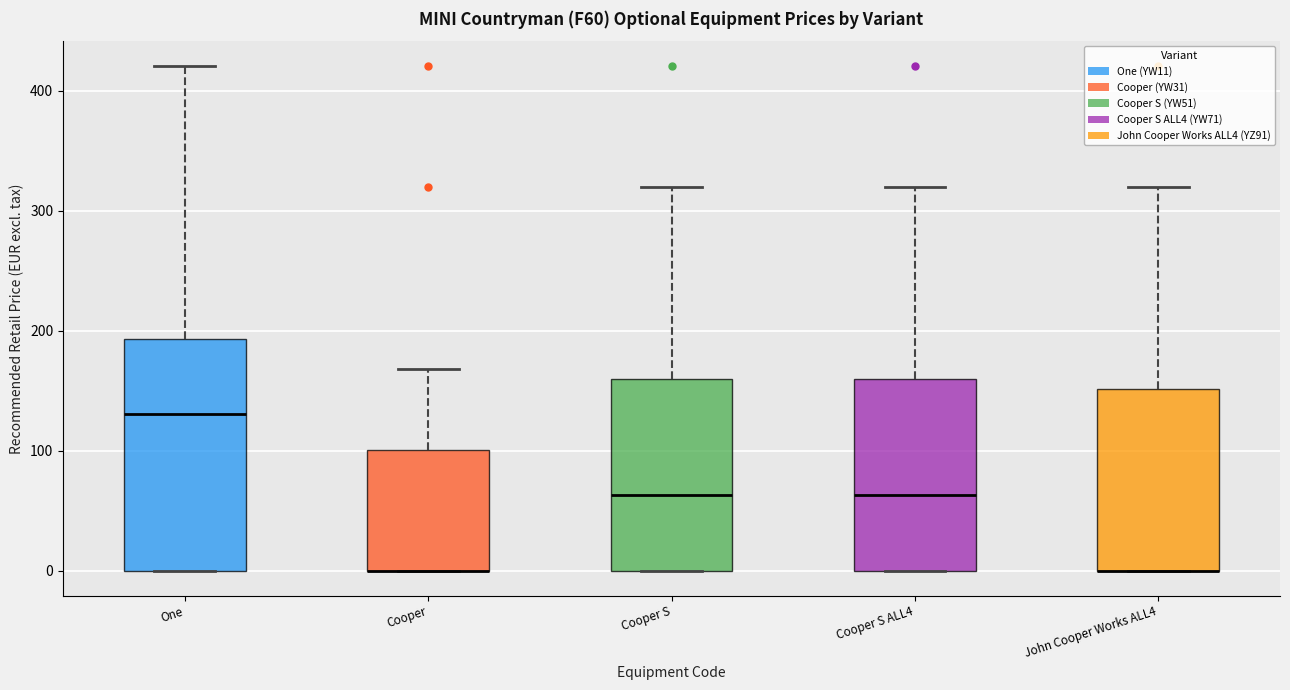

Where is the lower edge of the box for Cooper S on the y-axis? The values are not printed on the chart, so give them approximately, as read against the axis.

0